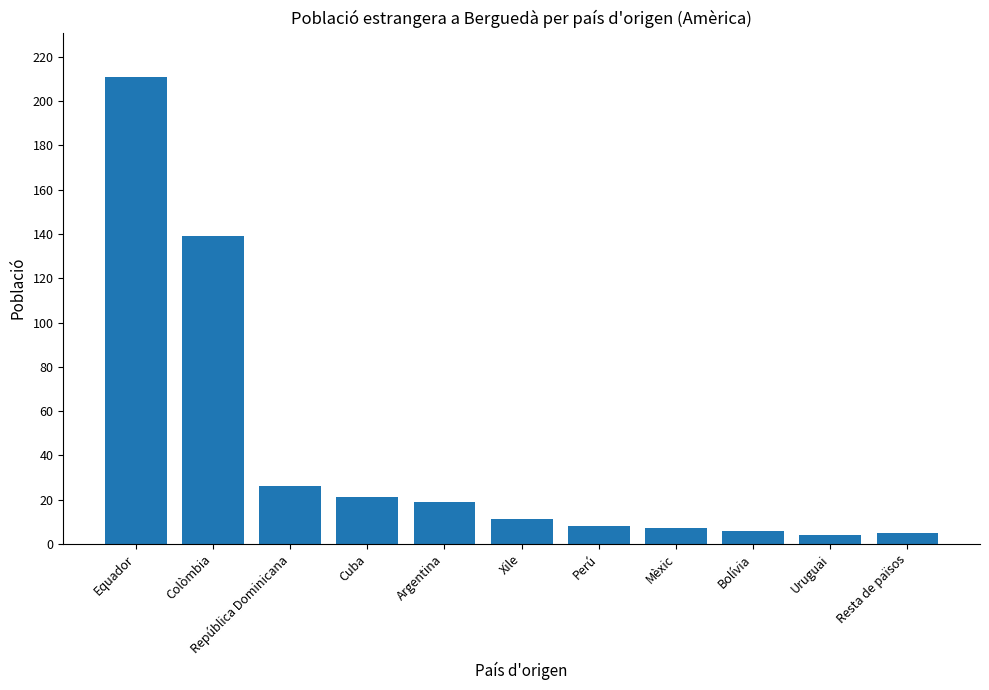

True or false: the data shows 26 at República Dominicana.

True